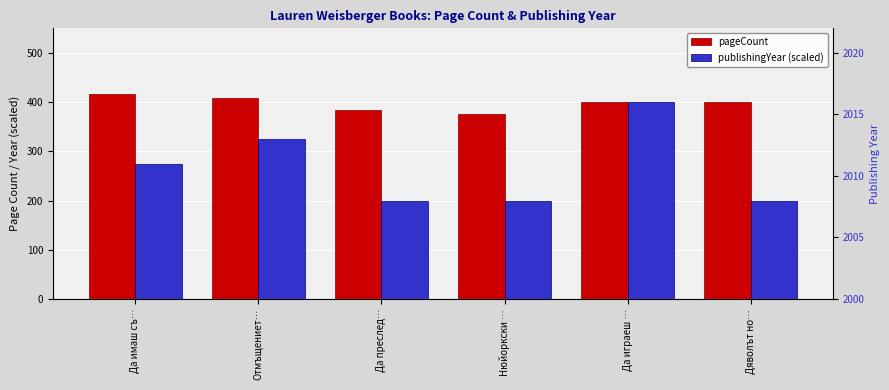

What is the sum of the publishingYear (scaled) values at Отмъщениет… and Дяволът но…?

525